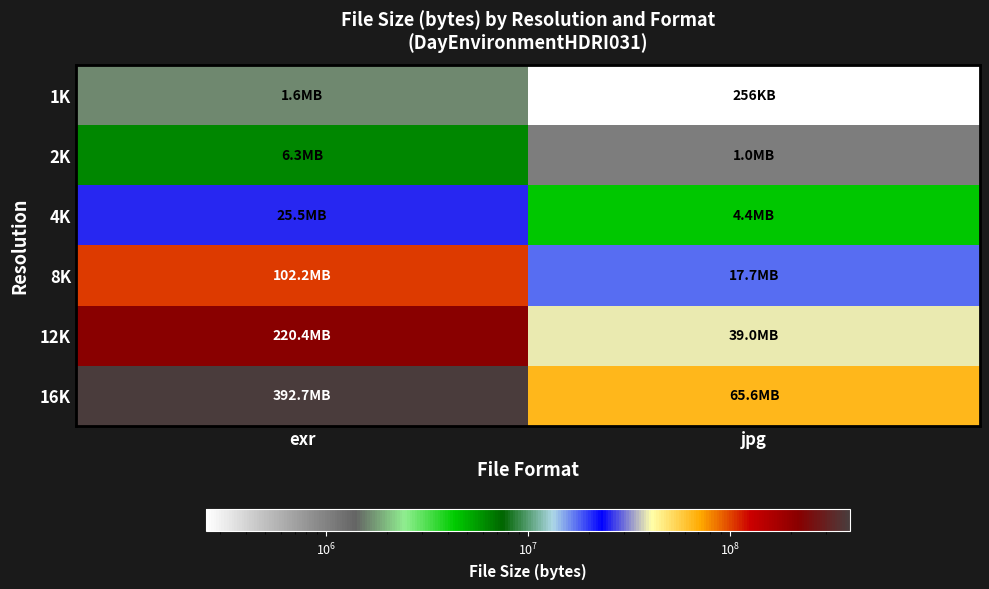

Rank the series by their maximum value, from lowest to highest.

1K, 2K, 4K, 8K, 12K, 16K